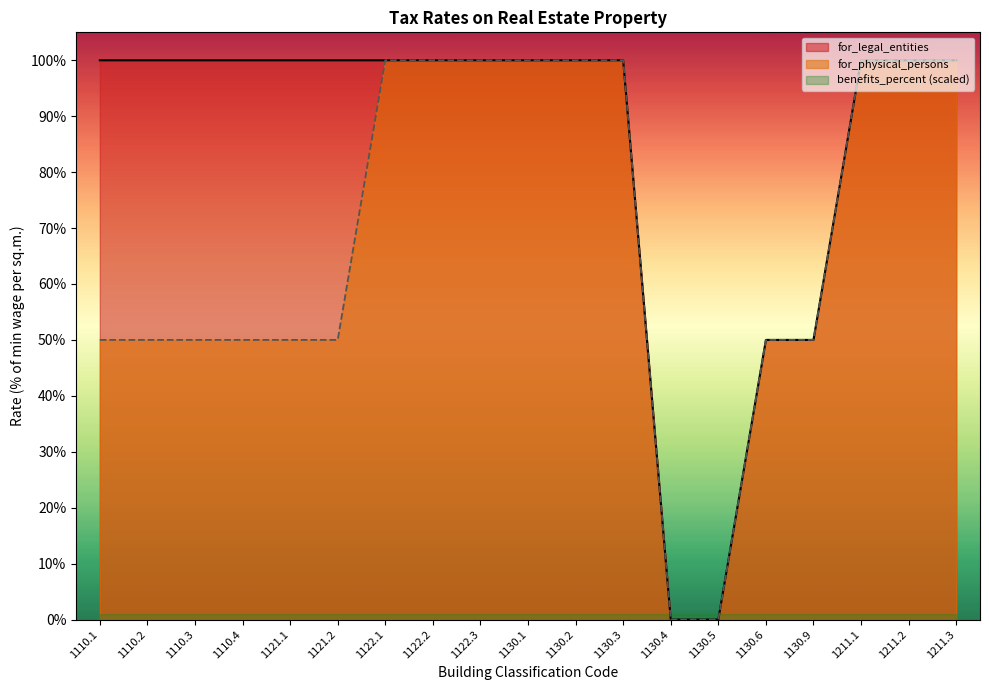

What is the average value of the for_physical_persons series?

0.7